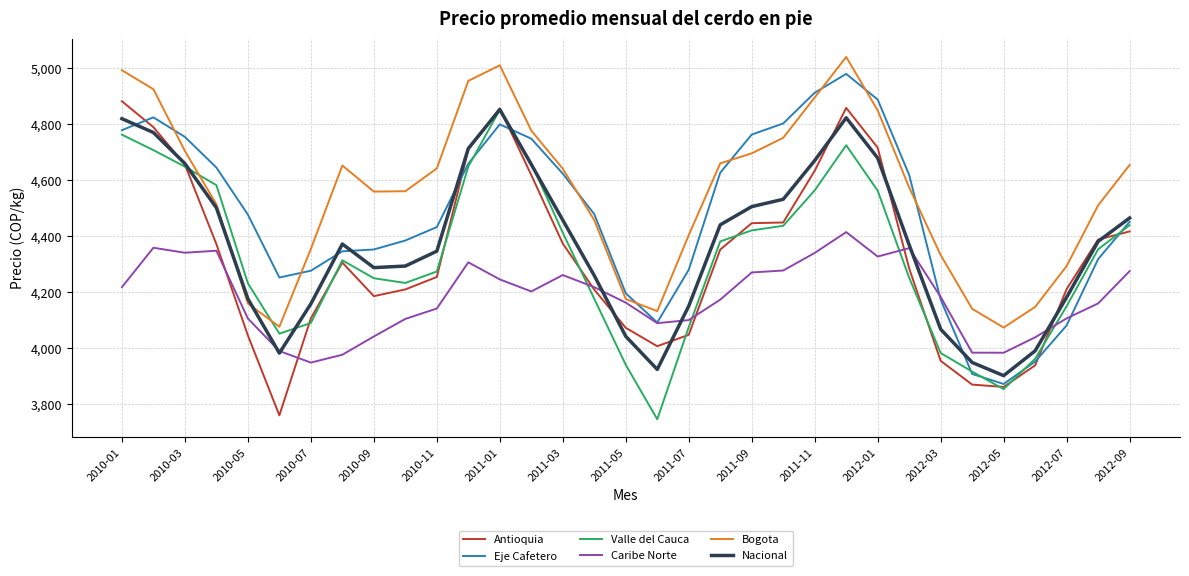

How many values in the Caribe Norte series are below 4183?

16